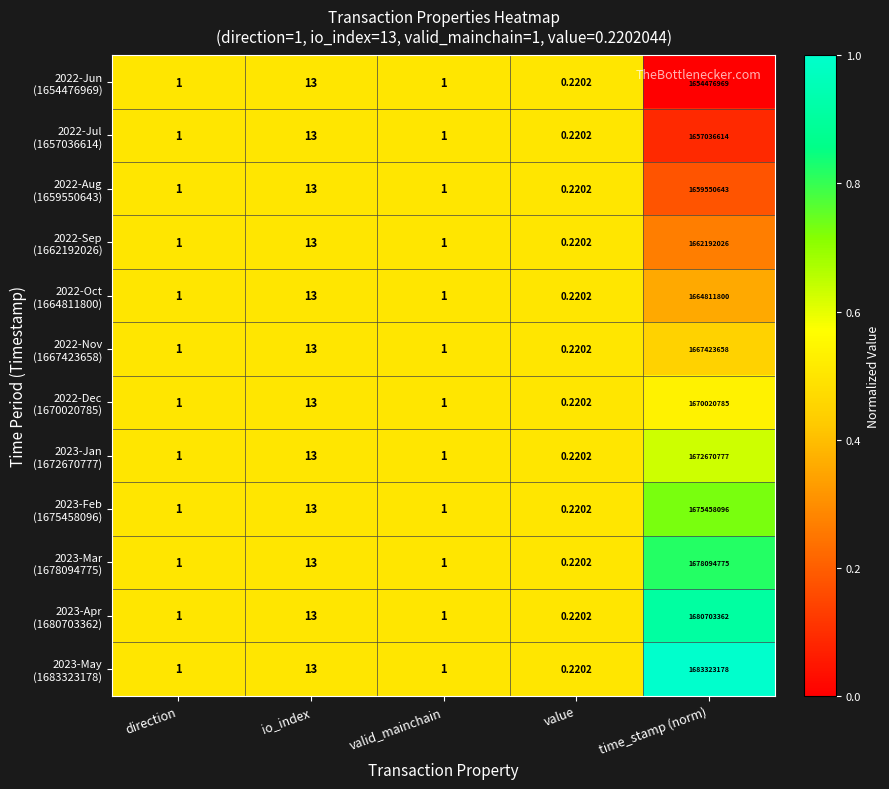

Which category has the lowest value across all series?

value